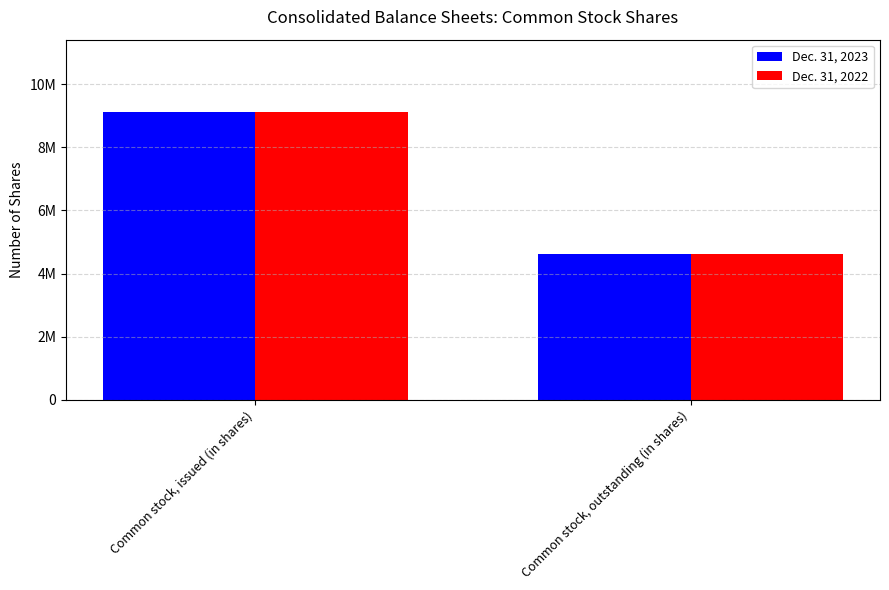

At which category is the sum across all series the highest?

Common stock, issued (in shares)